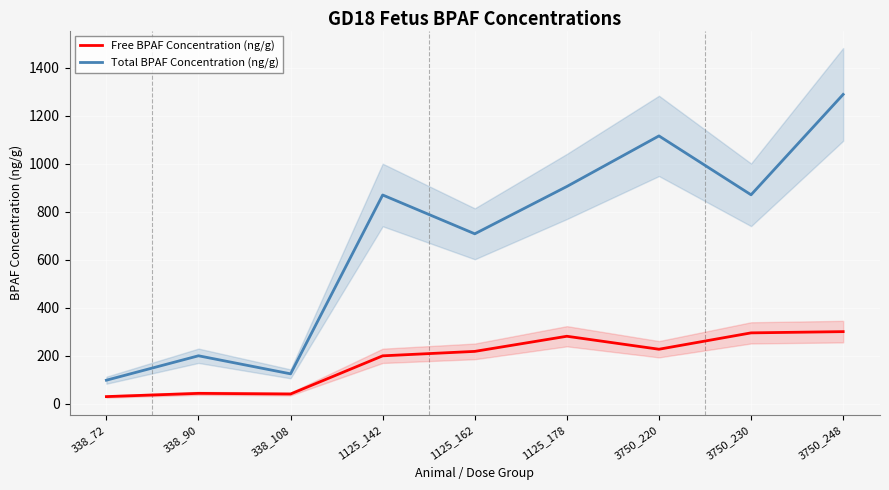

In Free BPAF Concentration (ng/g), how many points are higher than both neighbors (excluding endpoints)?

2